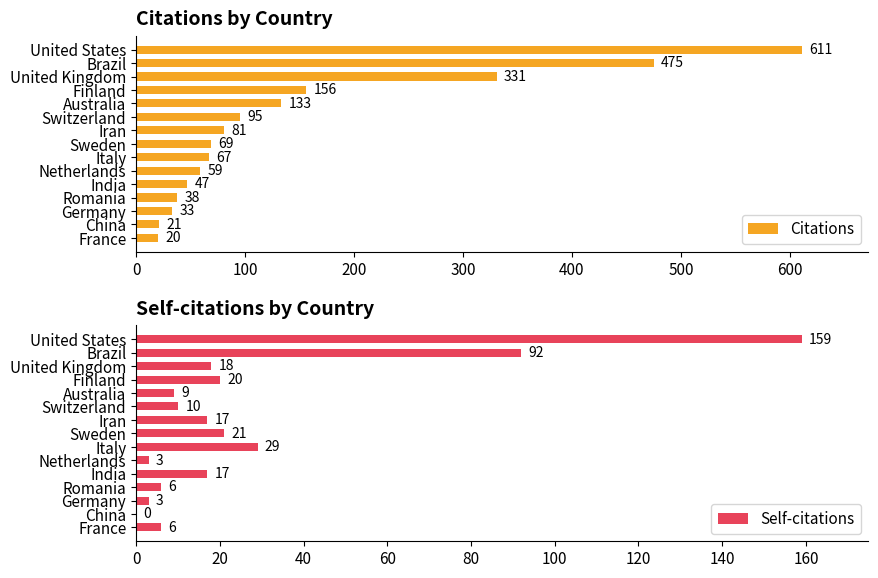

Count the number of categories in the chart.

15